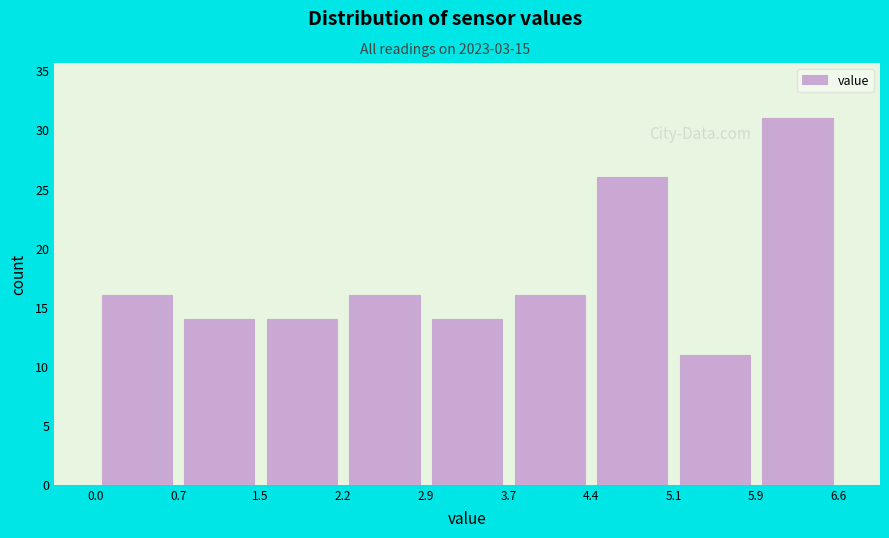

Which range on the x-axis has the tallest bar?

5.9 to 6.6